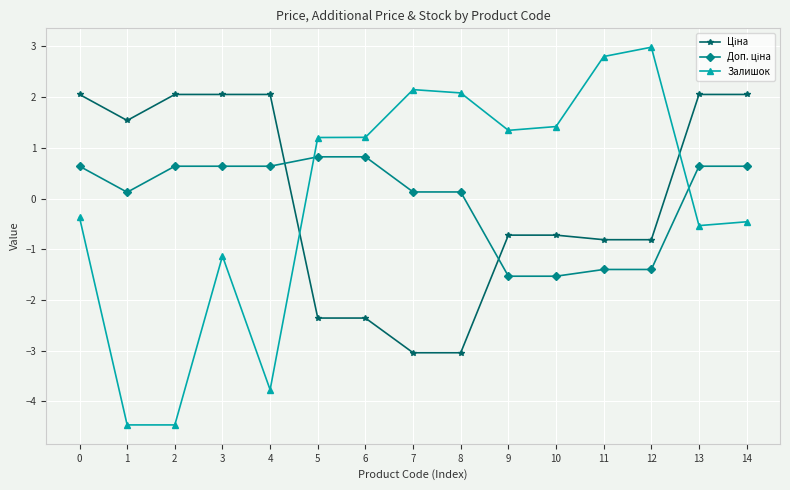

What is the minimum value shown in the chart?

-4.5